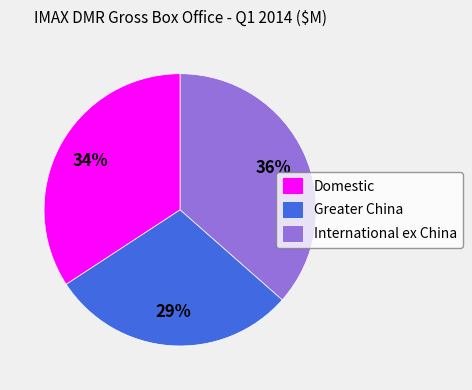

To the nearest percent, what percentage of the pie is Greater China?

29%